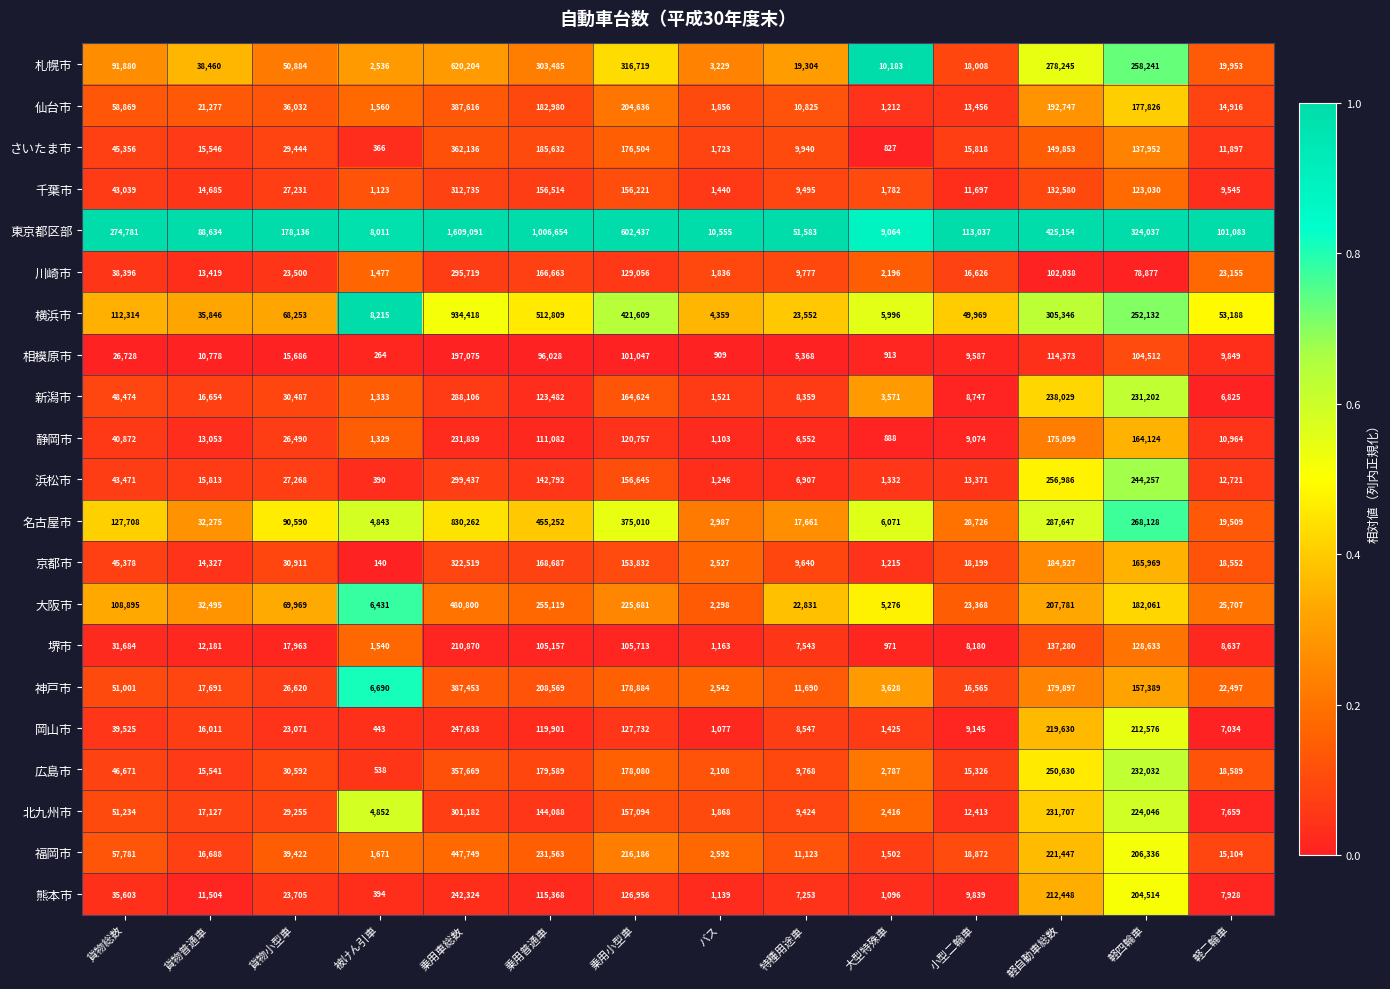

At which category is the sum across all series the highest?

乗用車総数